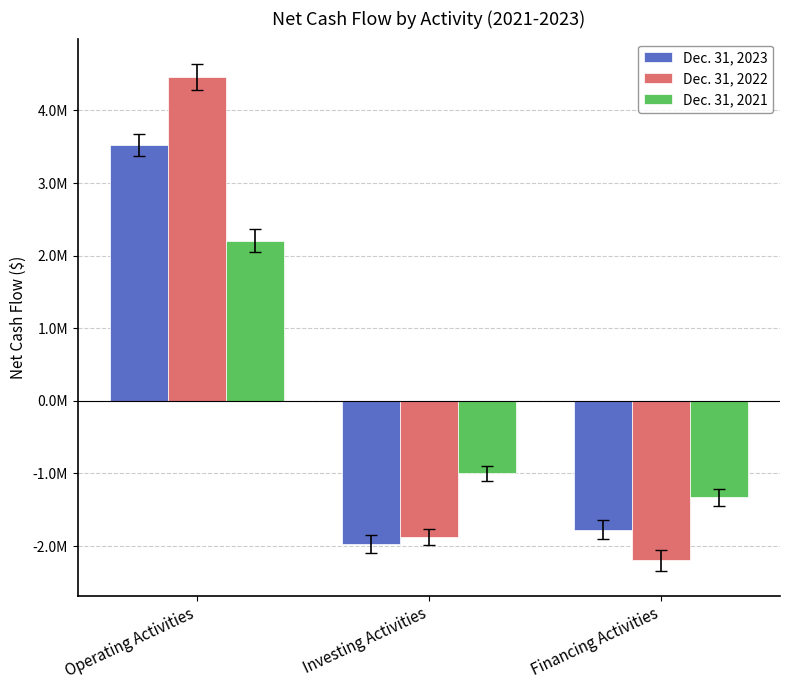

List the series in order of their peak value, lowest first.

Dec. 31, 2021, Dec. 31, 2023, Dec. 31, 2022